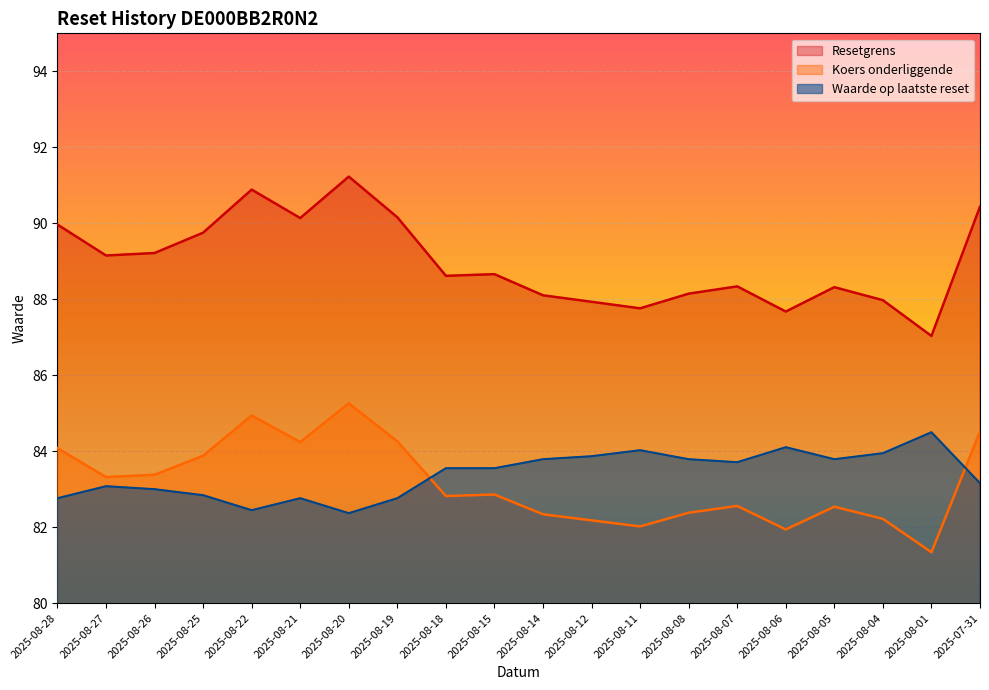

After their last crossing, which series has the higher values: Waarde op laatste reset or Koers onderliggende?

Koers onderliggende